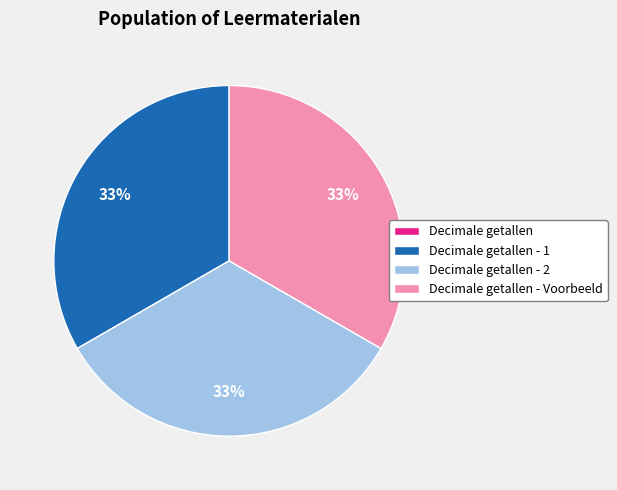

To the nearest percent, what is the difference between the largest and smallest slice percentages?

33%